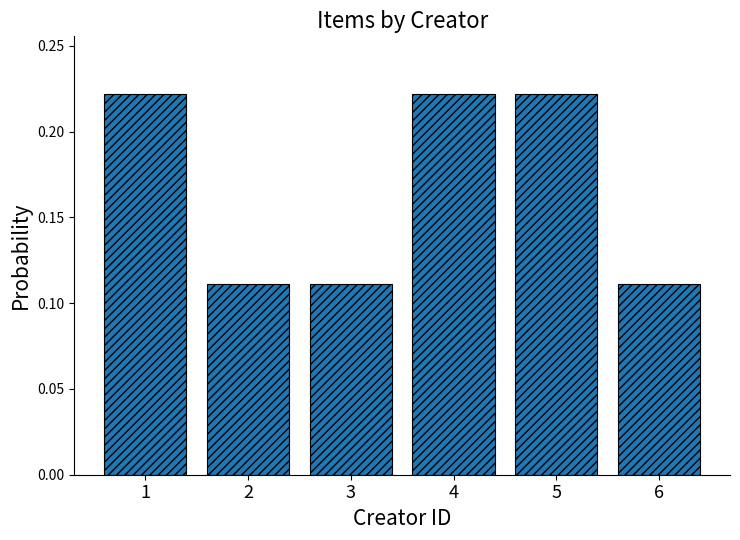

What is the sum of the values at 1 and 3?

0.3